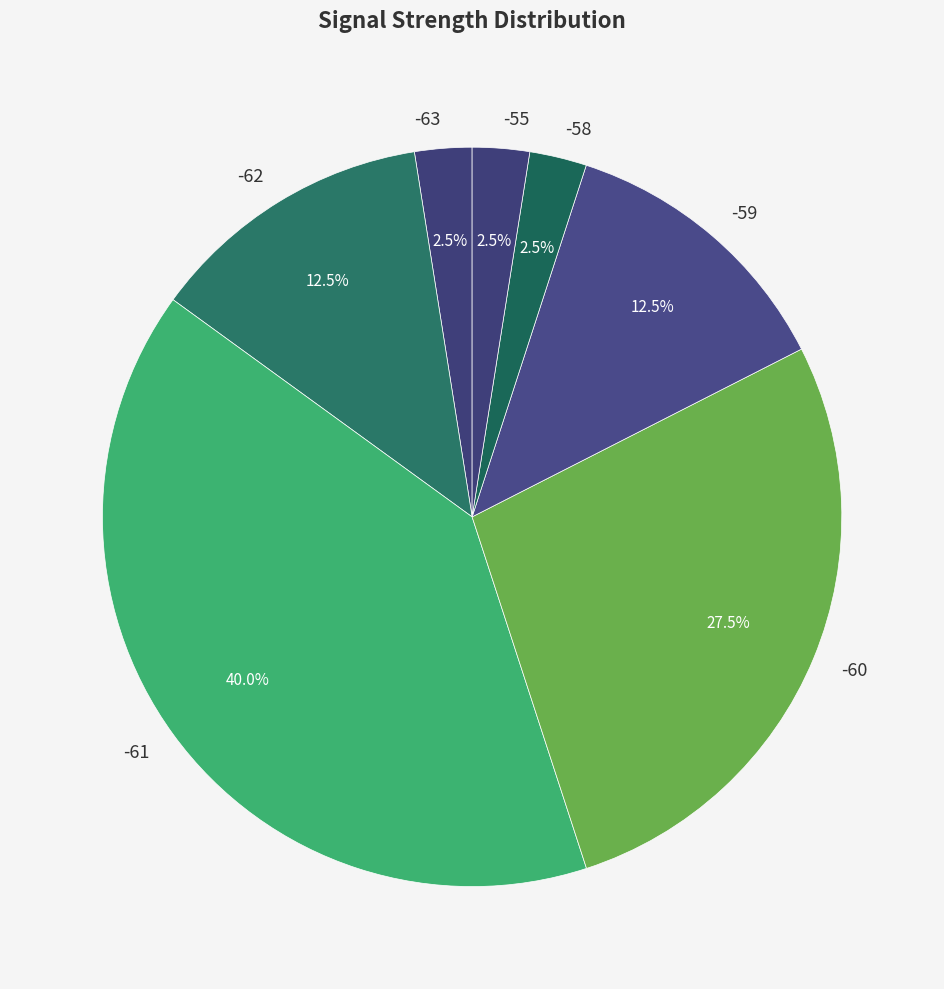

Approximately how many times larger is the value at -59 compared to -55?

5.0